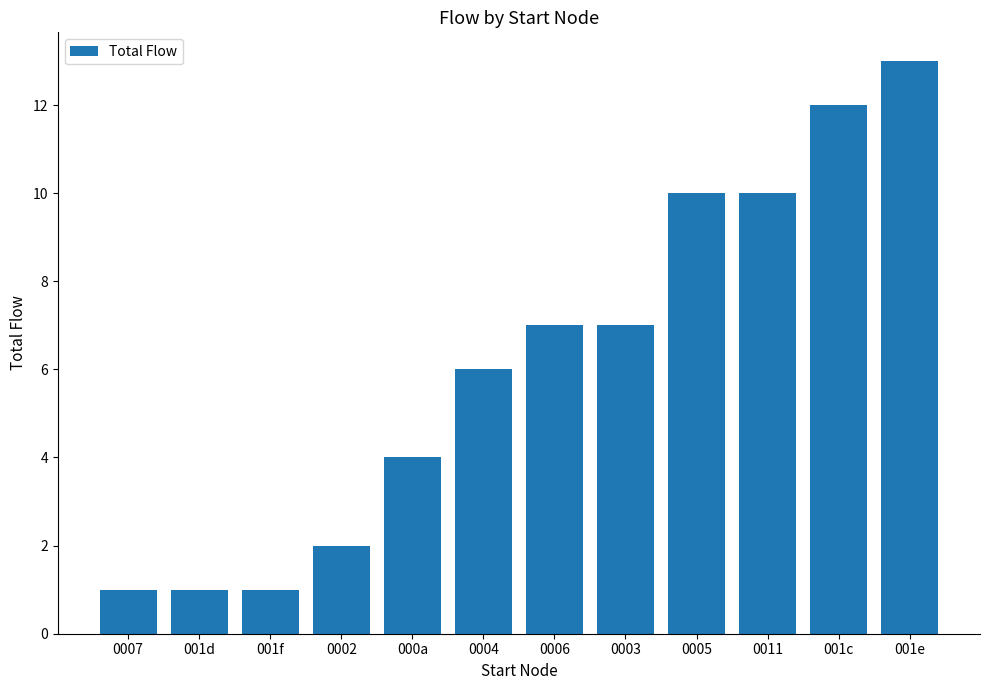

Reading left to right, extract all data points from this chart.

1	1	1	2	4	6	7	7	10	10	12	13